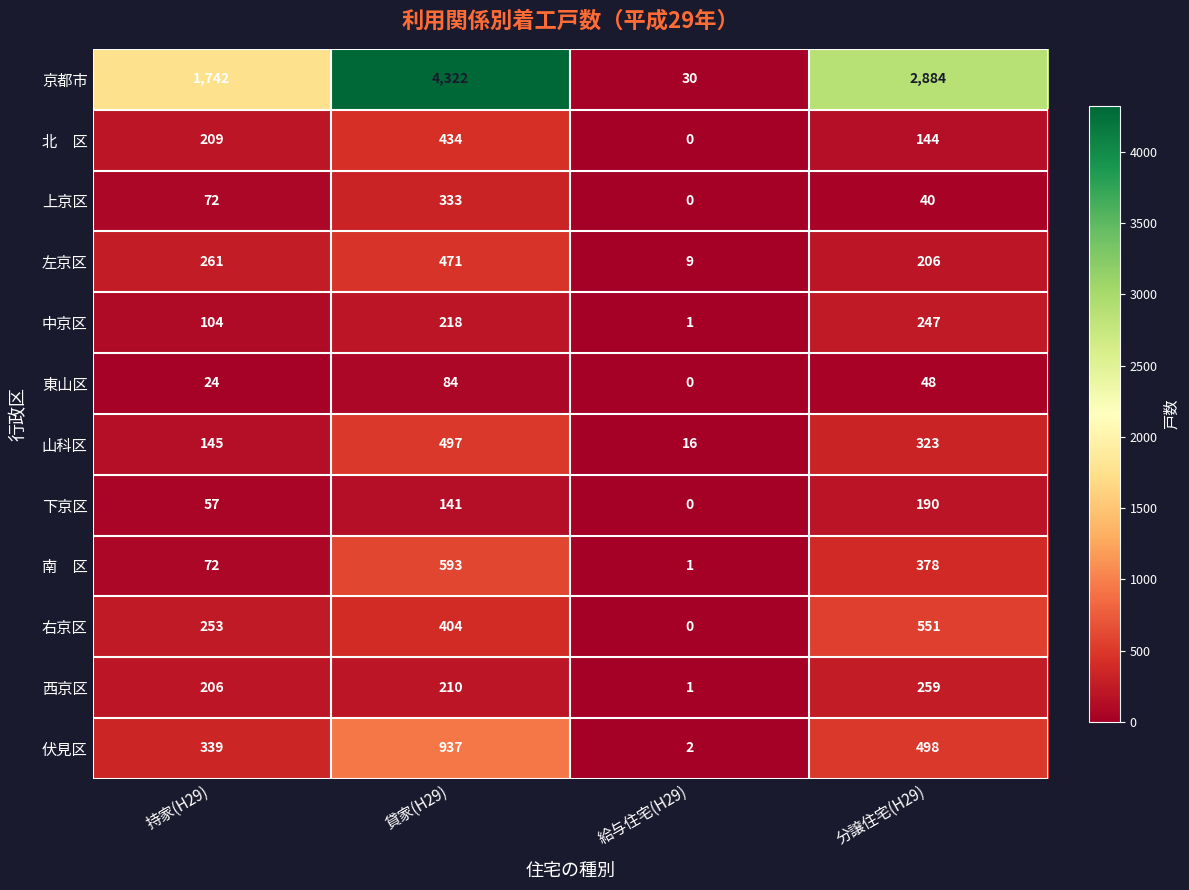

The value of 伏見区 at 分譲住宅(H29) is 787. True or false?

False